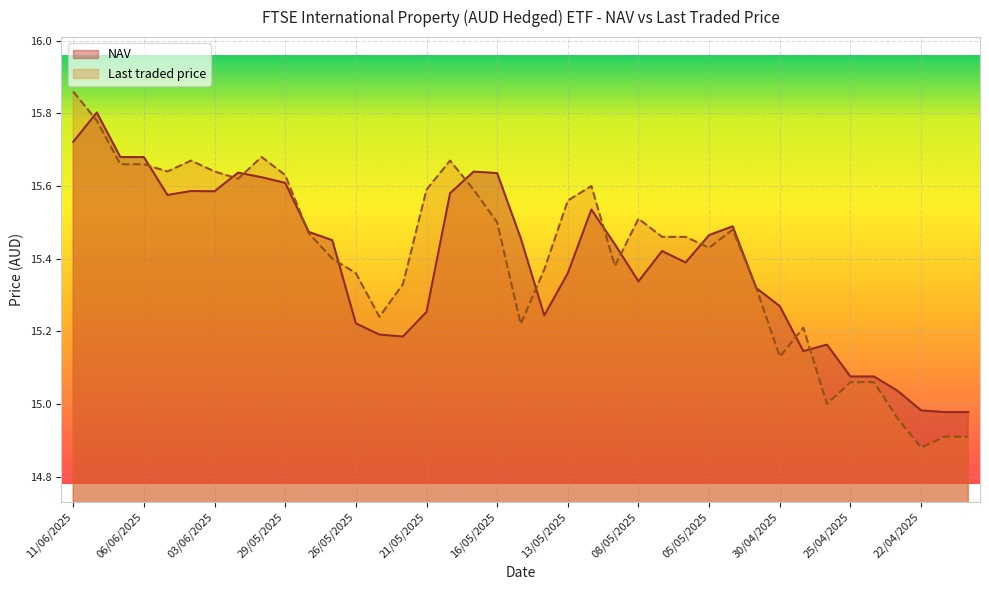

The value of NAV at 24/04/2025 is 23.1. True or false?

False